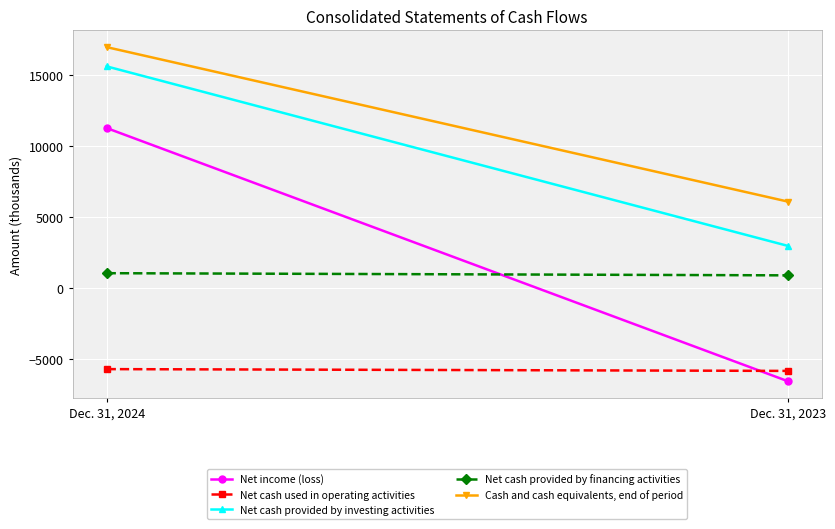

At which category is the sum across all series the highest?

Dec. 31, 2024